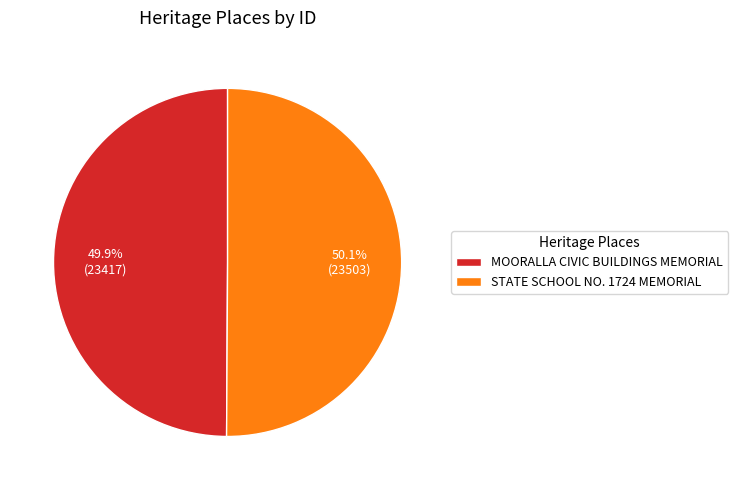

Does any single category account for the majority?

Yes